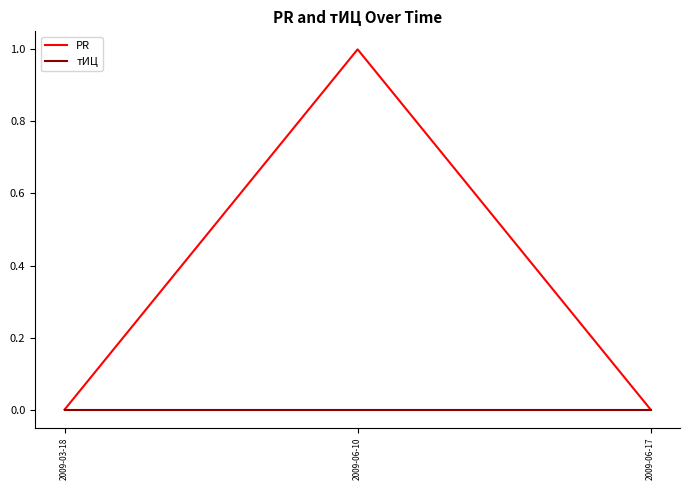

At which category does the chart reach its peak across all series?

2009-06-10